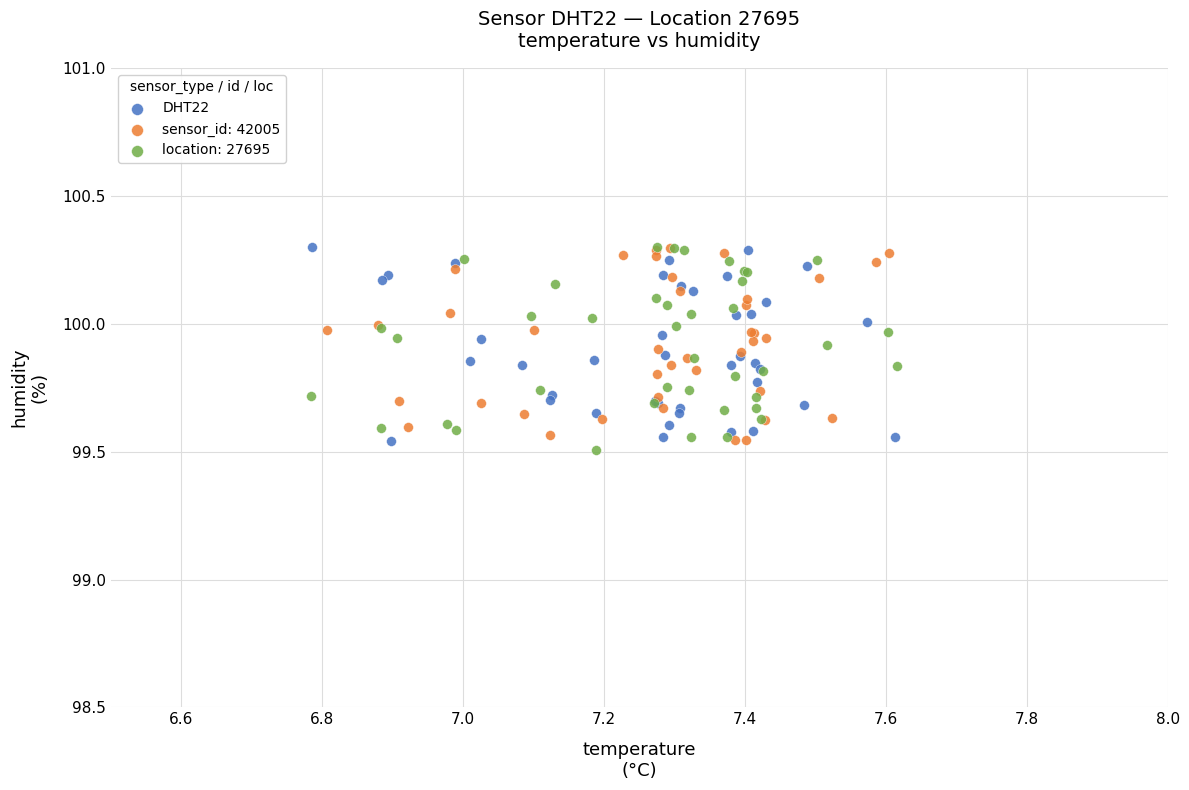

What are all the series names shown in the legend?

DHT22, sensor_id: 42005, location: 27695